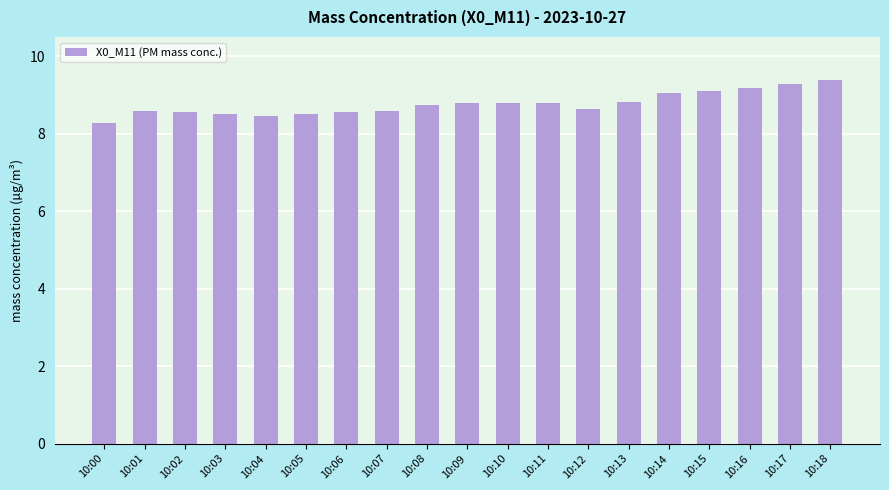

What is the ratio of the value at 10:15 to the value at 10:13?

1.0